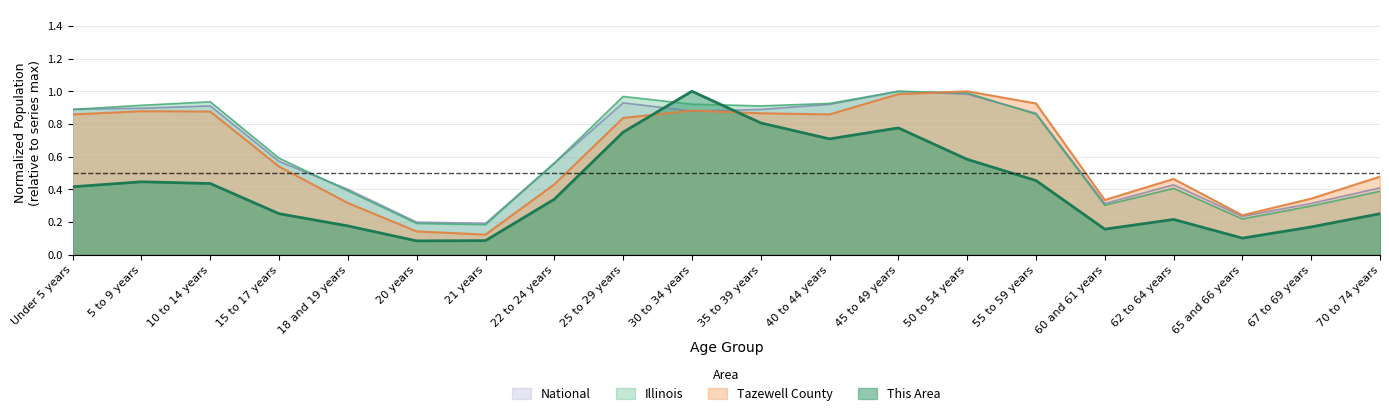

What is the spread (max minus min) of values at 20 years?

0.1